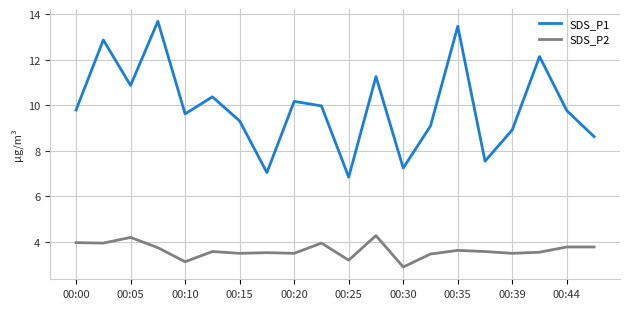

True or false: SDS_P1 and SDS_P2 intersect in this chart.

False